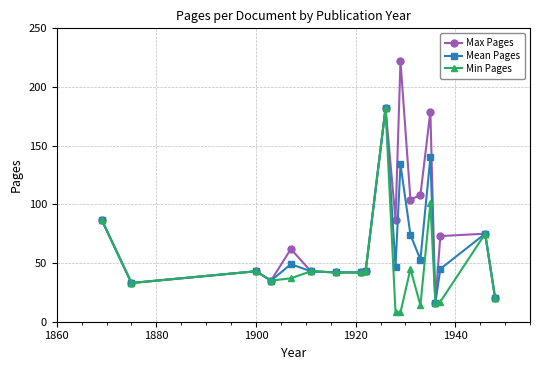

True or false: Max Pages has more than 1 points higher than both neighbors.

True